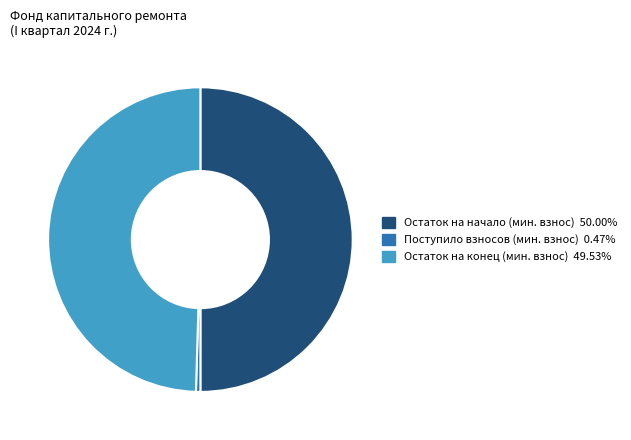

How many segments does this pie chart have?

3